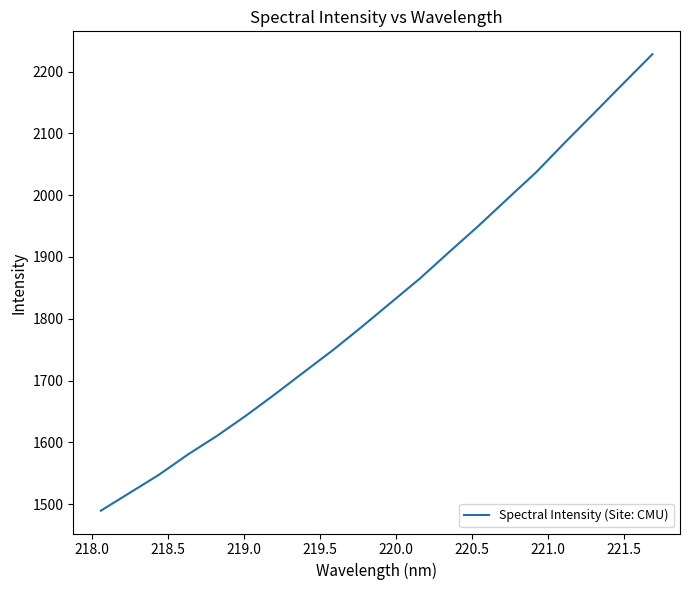

What is the difference between the maximum and minimum values?

739.2